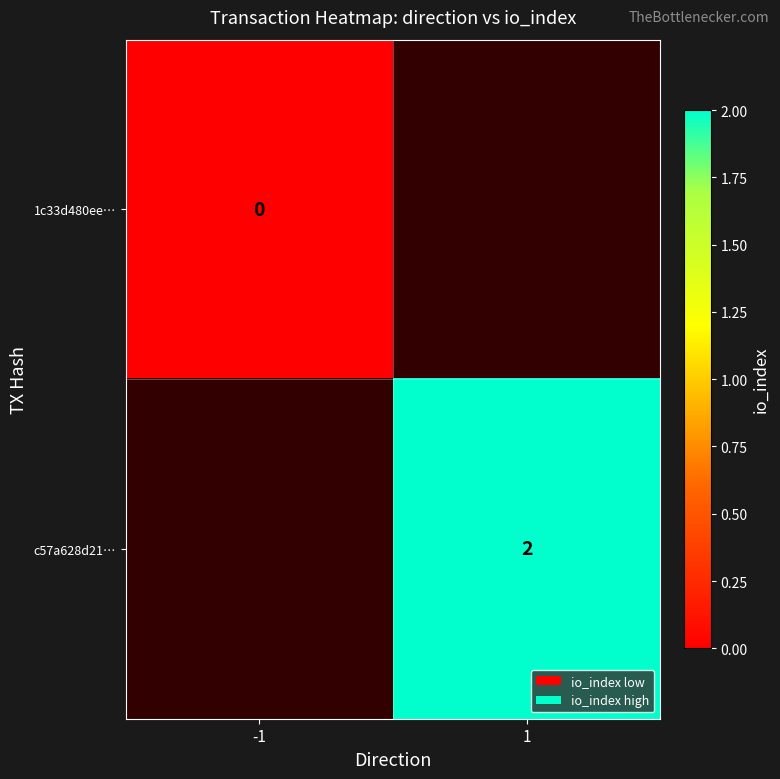

Count the number of data series in this chart.

2